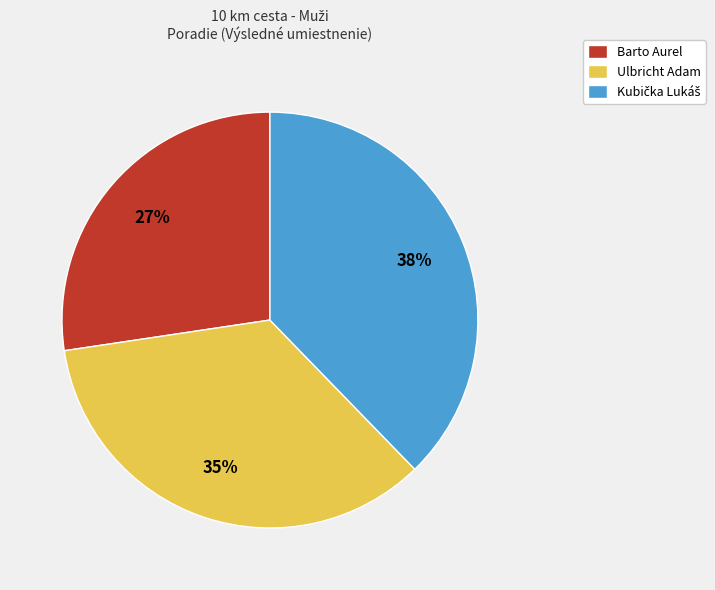

Between Ulbricht Adam and Barto Aurel, which is larger?

Ulbricht Adam